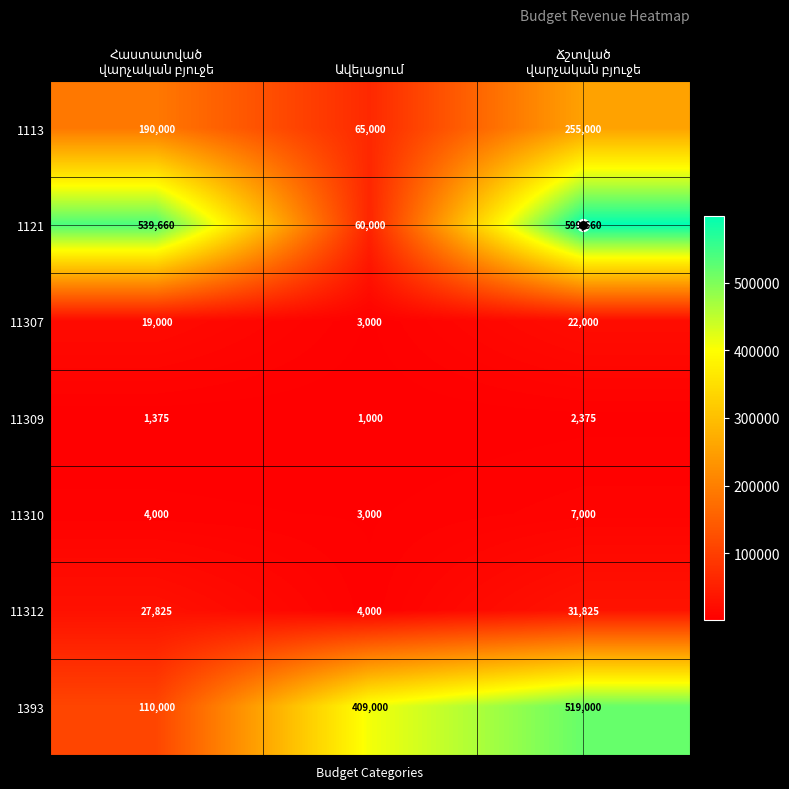

How many values in the 1393 series are below 409000?

1